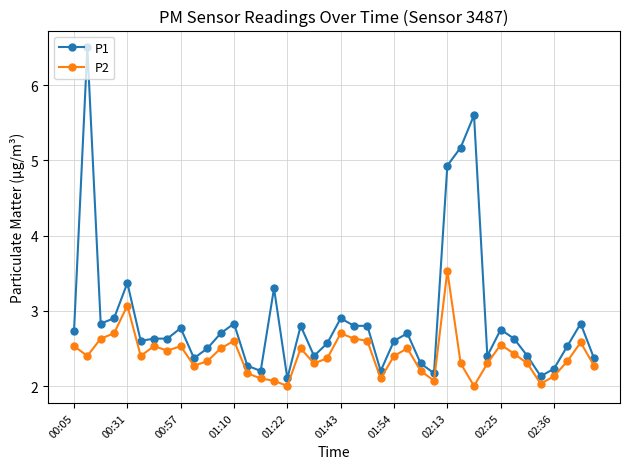

True or false: P1 has more than 2 interior local peaks.

True